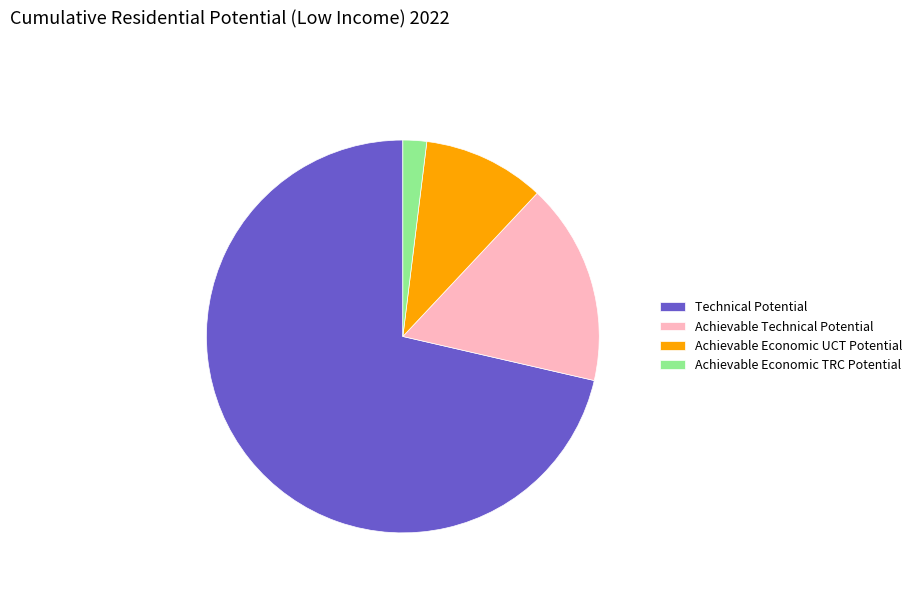

Count the number of slices in the pie.

4